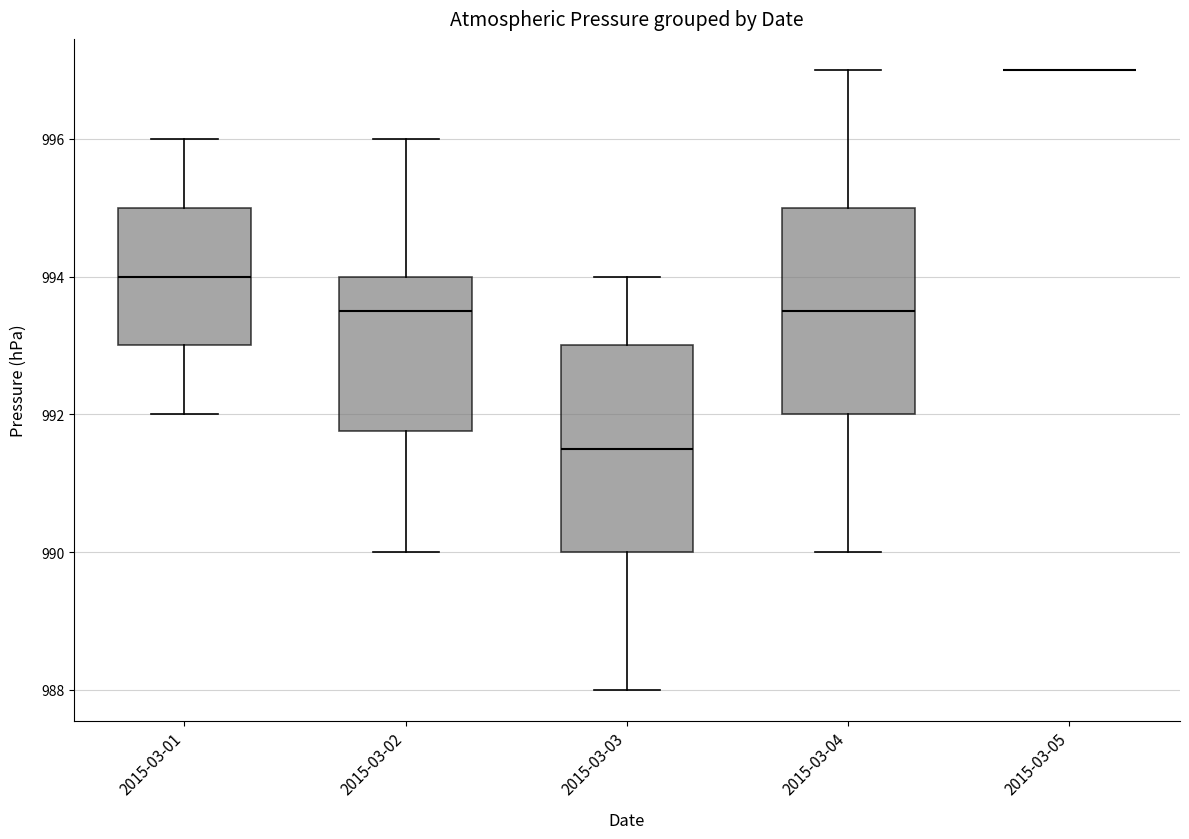

Where does the median line of the box for 2015-03-03 sit on the y-axis? The values are not printed on the chart, so give them approximately, as read against the axis.

991.6